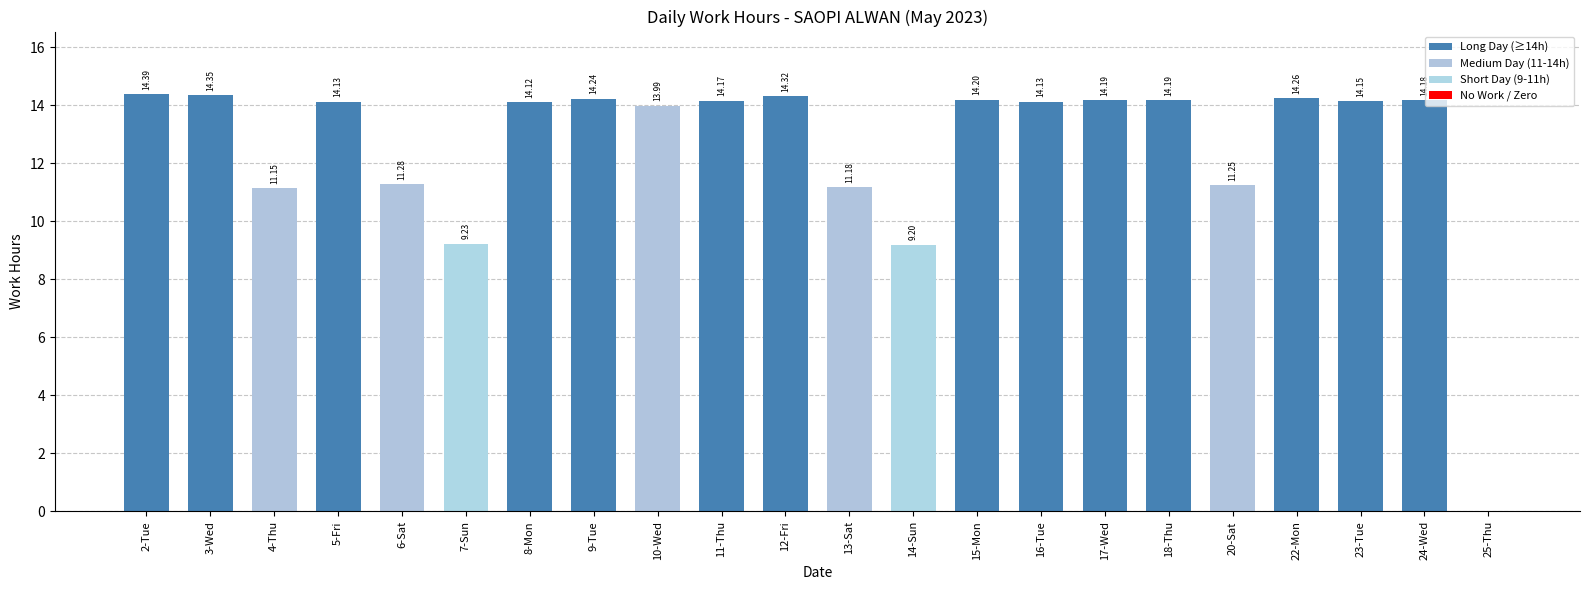

How many values are above zero?

21